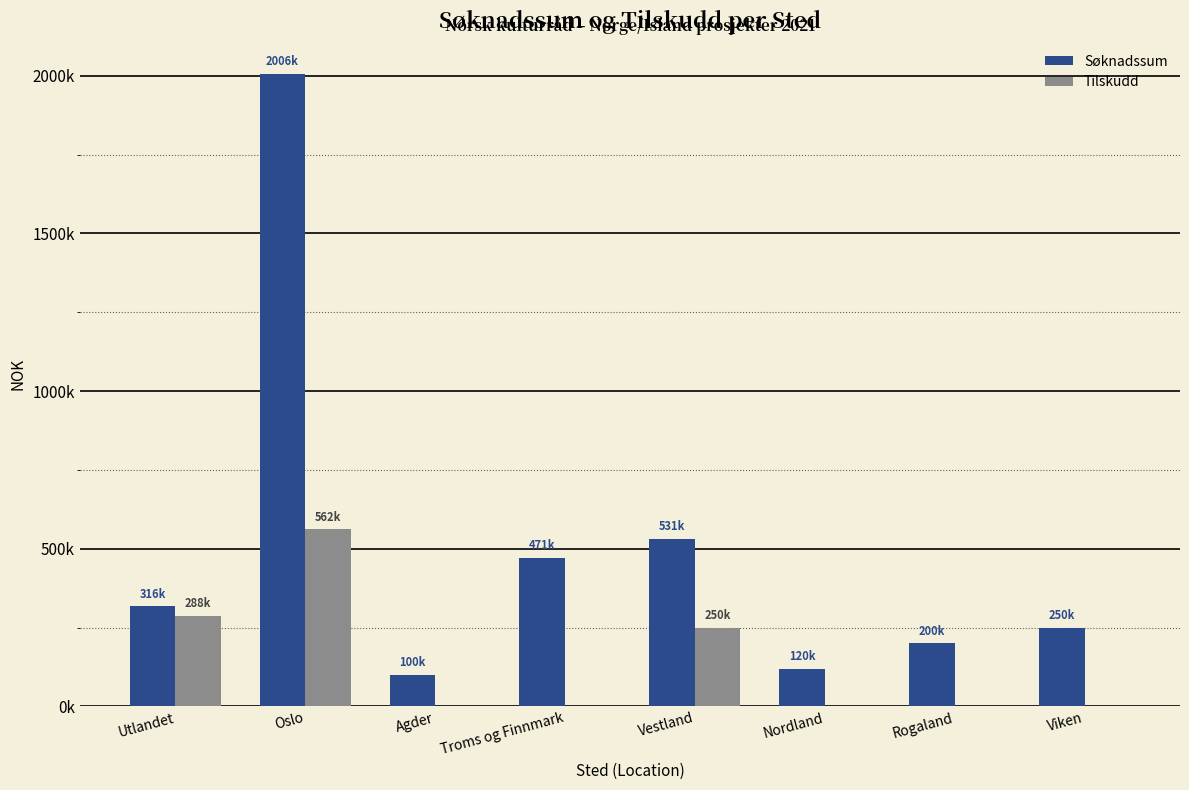

What is the difference between the highest and lowest values at Utlandet?

28979